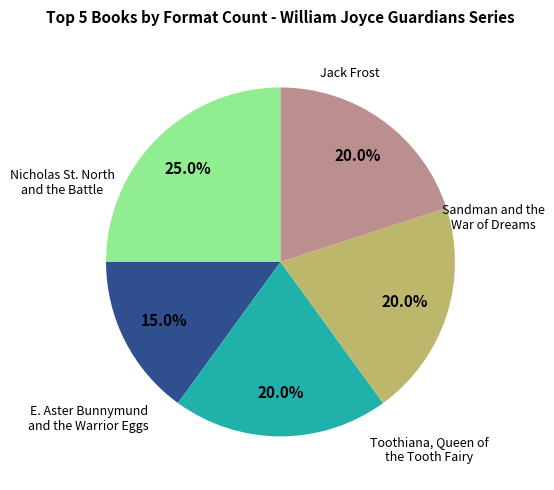

Is there any slice that represents more than half of the pie?

No